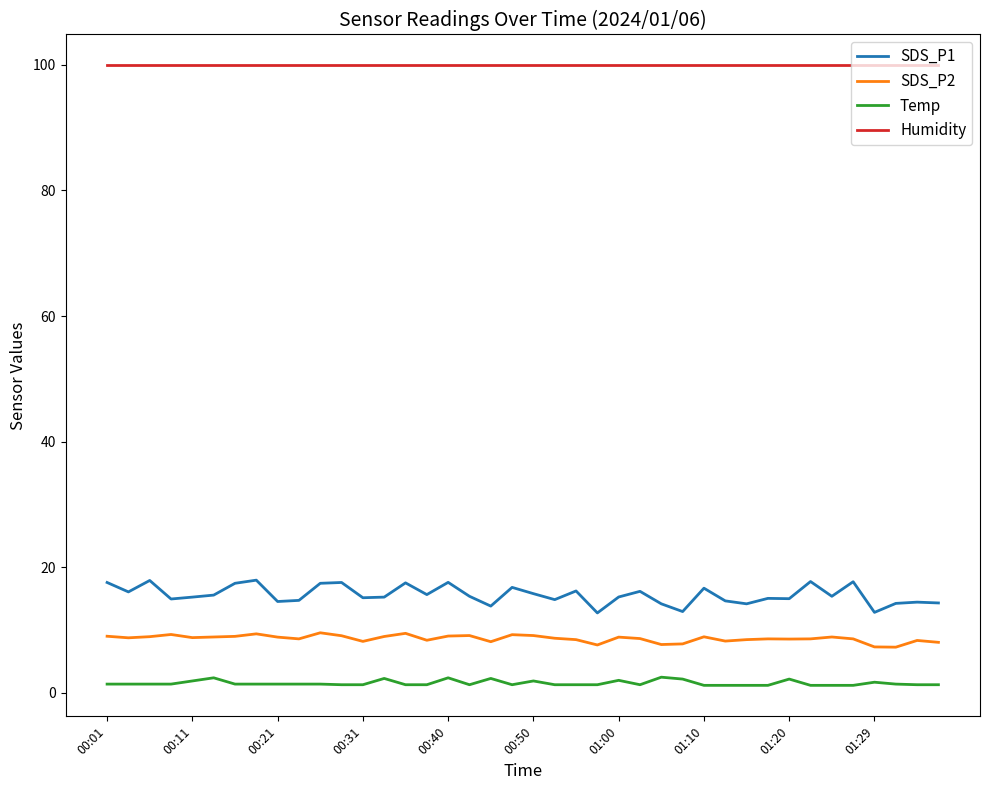

Which series has the largest total across all categories?

Humidity